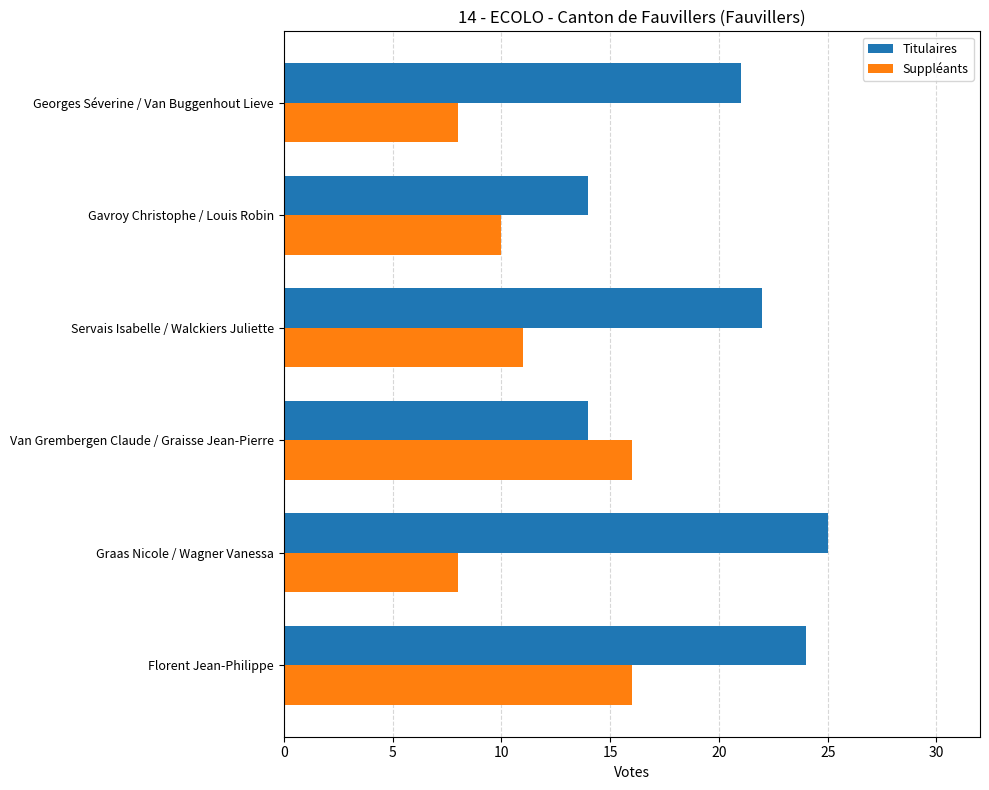

At how many categories does at least one series exceed 17?

4